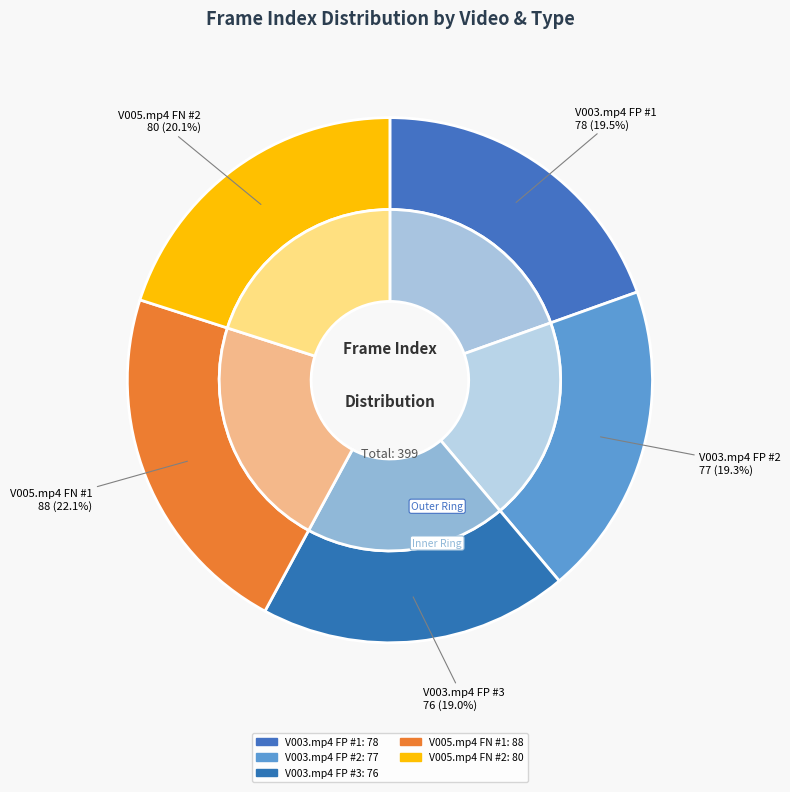

What portion of the pie excludes V005.mp4 FN #2?

79.9%